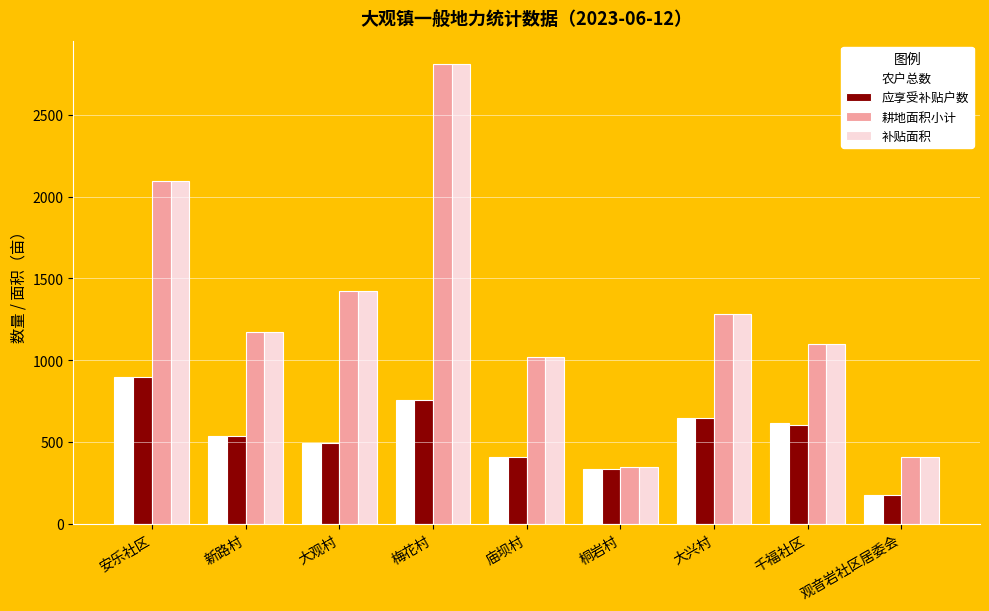

What is the value of the 耕地面积小计 bar at the 8th from the left?

1096.7